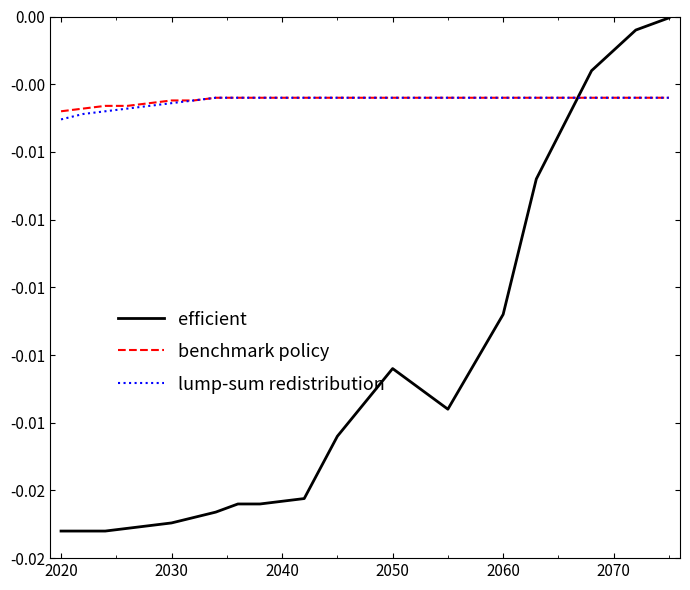

What are all the series names shown in the legend?

efficient, benchmark policy, lump-sum redistribution